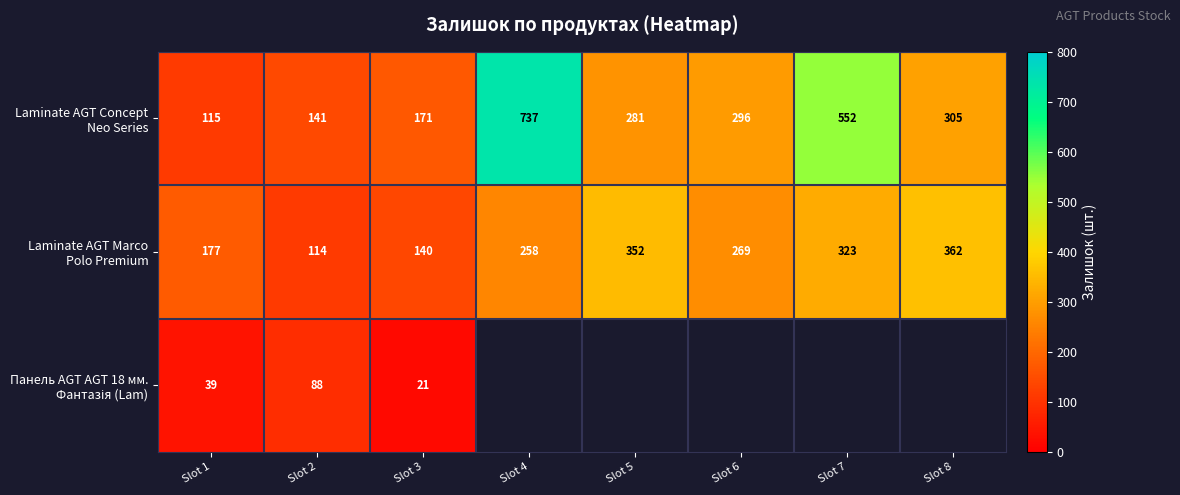

At how many categories does at least one series exceed 89?

8